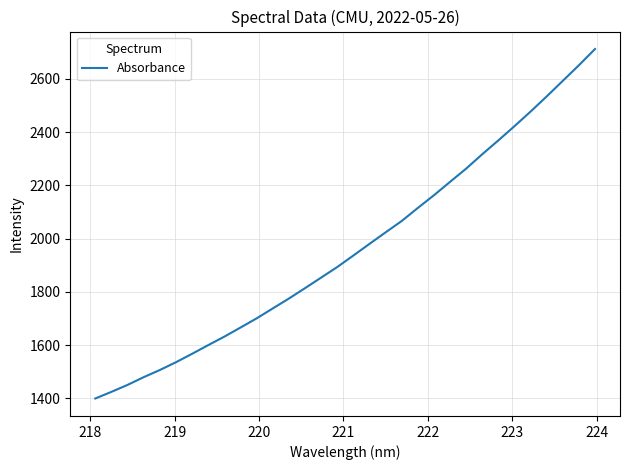

What is the maximum value shown in the chart?

2712.4